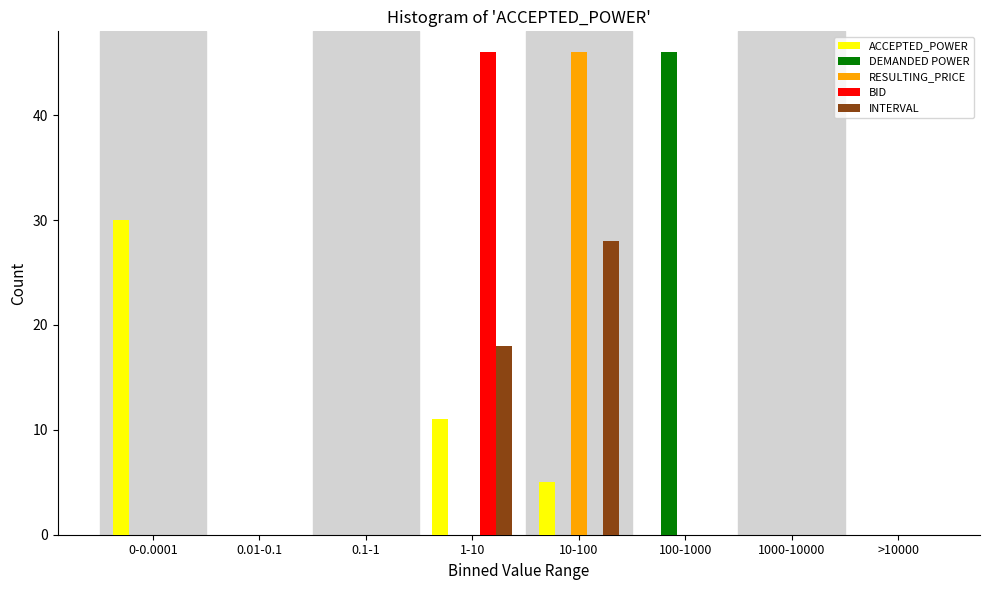

The value of RESULTING_PRICE at 0.01-0.1 is 14. True or false?

False